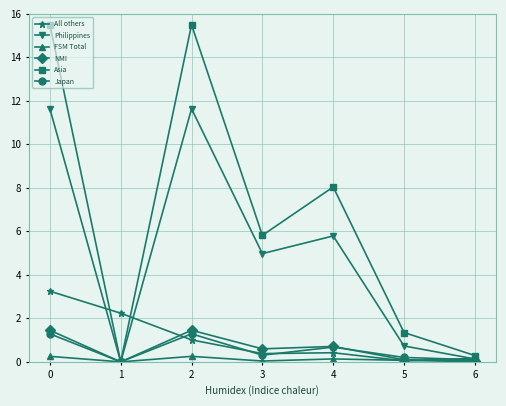

What is the sum of all Japan values?

3.9